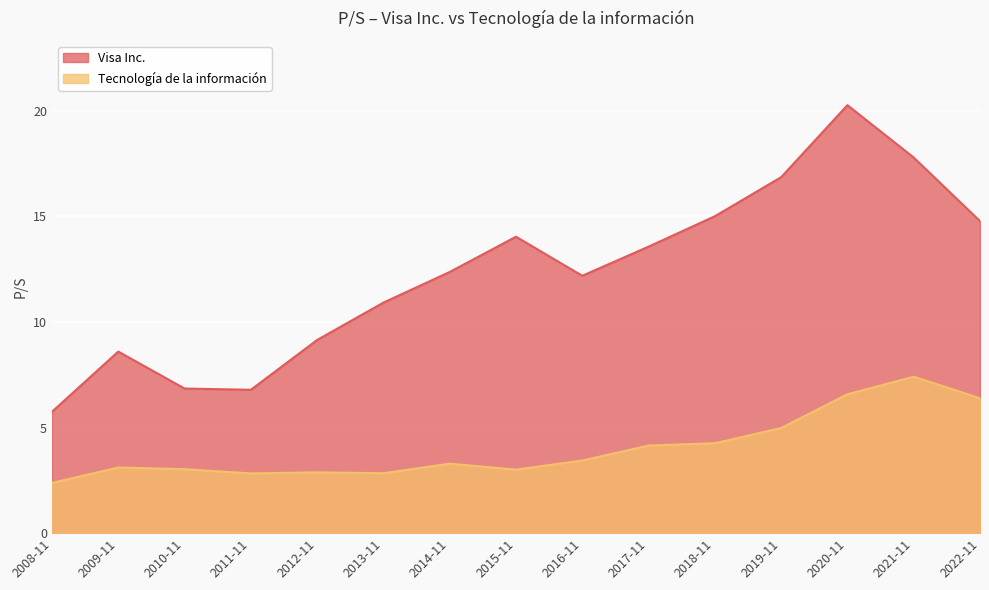

Which label corresponds to the largest value in the chart?

2020-11